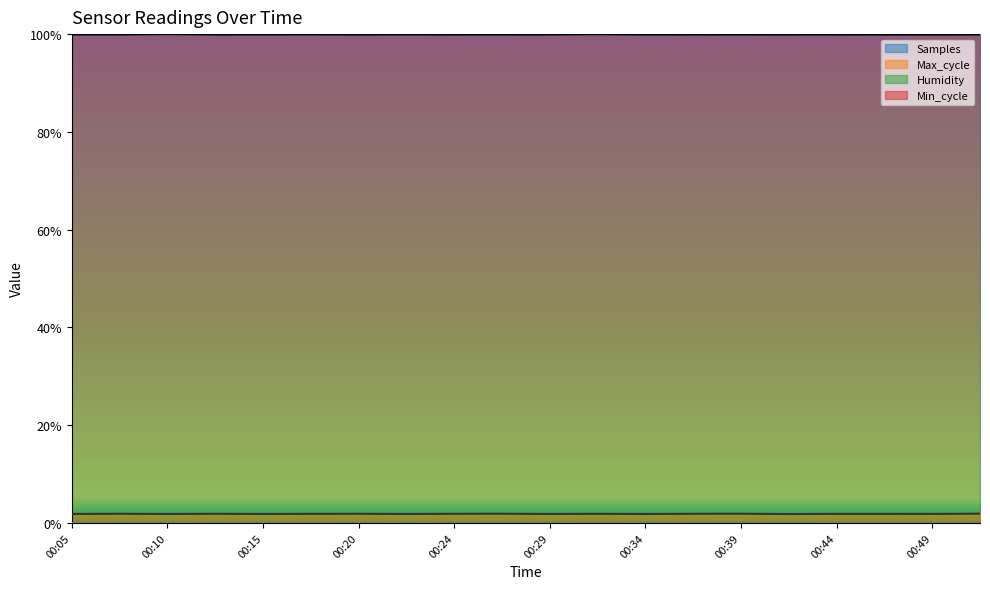

What is the sum of the Samples values at 00:37 and 00:15?

2.0